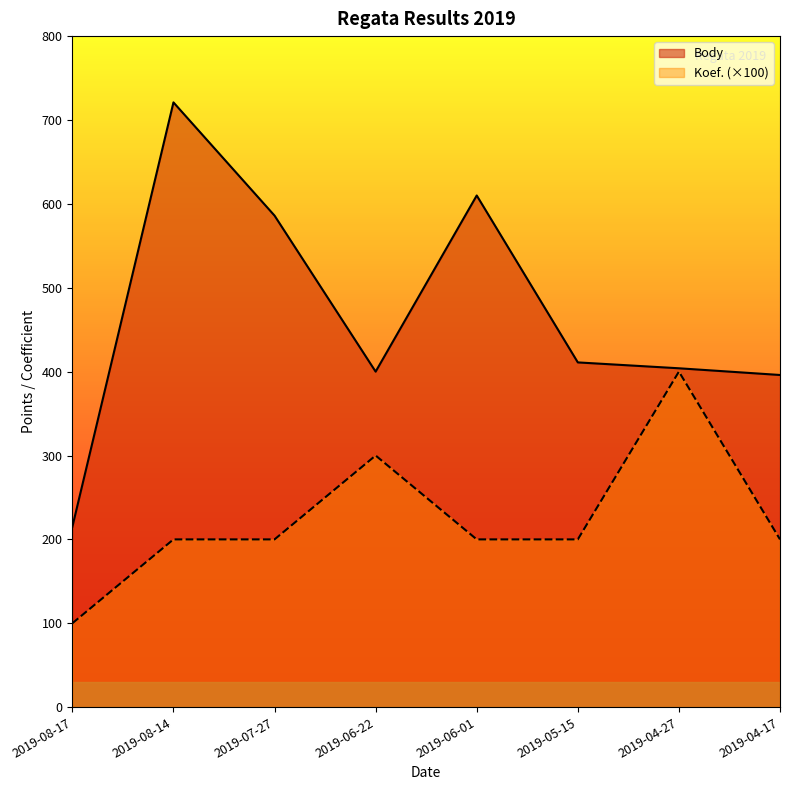

Is it true that Koef. equals 53 at 2019-08-14?

False